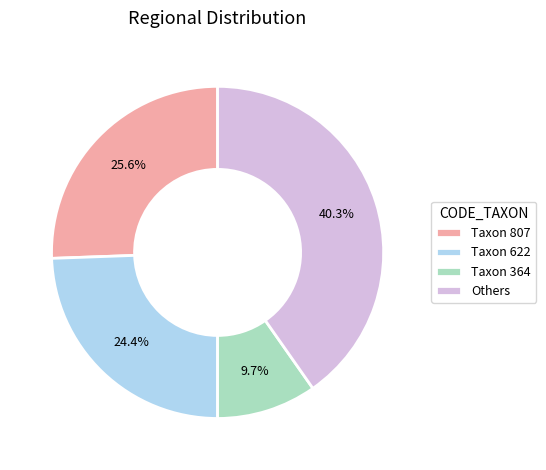

Rank the categories by value from highest to lowest.

Others, Taxon 807, Taxon 622, Taxon 364